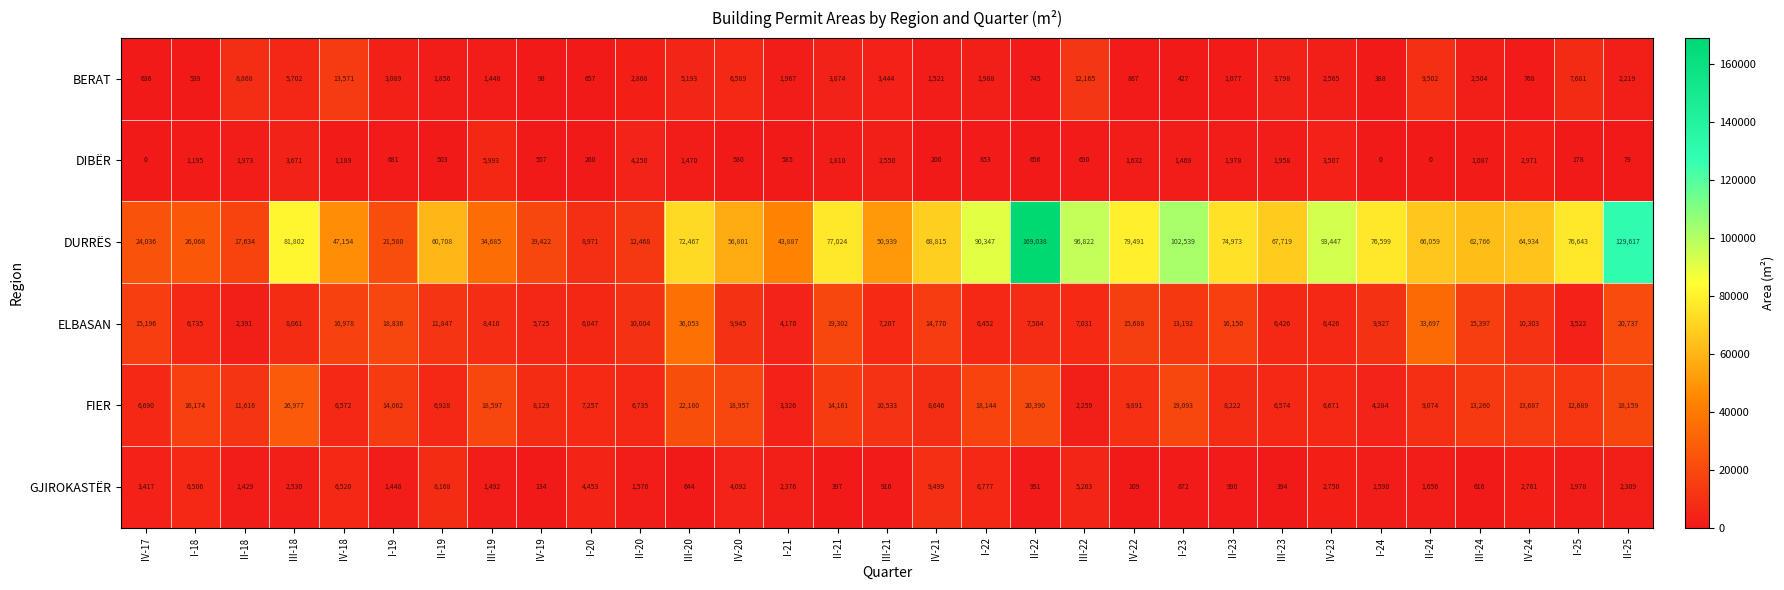

What is the total value across all series at IV-17?

49975